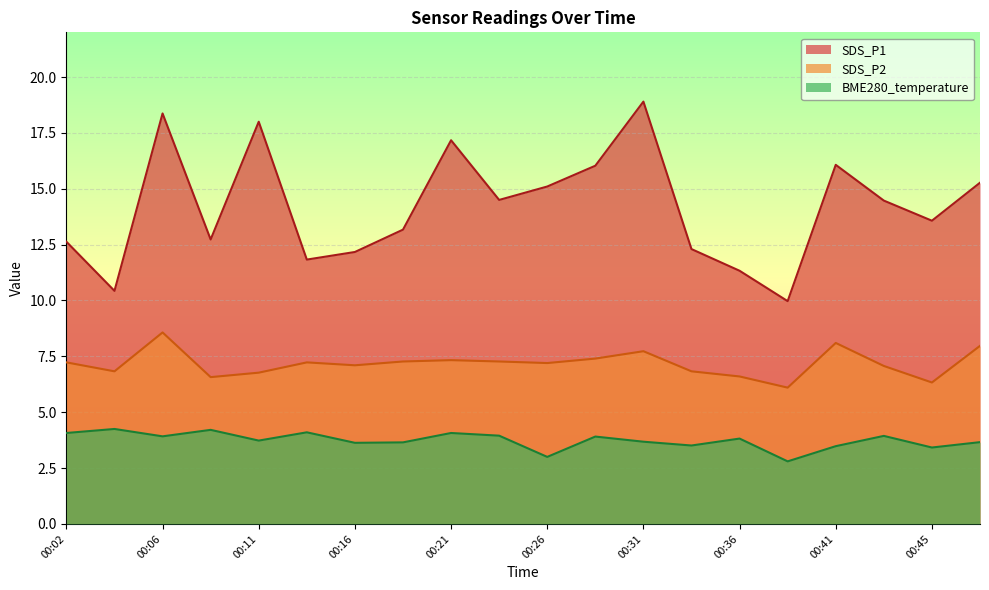

What is the highest value of the SDS_P2 series?

8.6